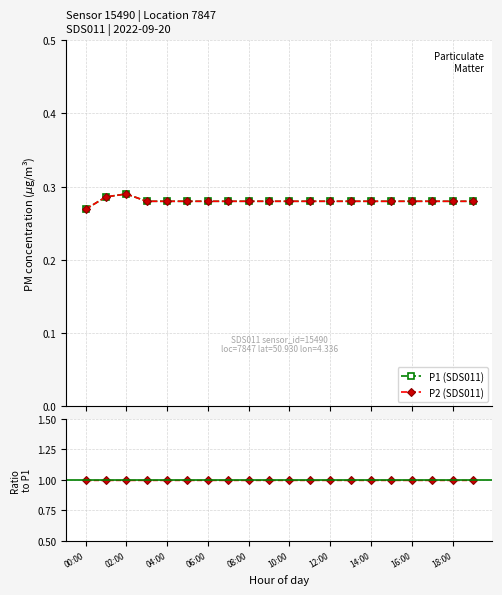

How many lines are shown in the chart?

3